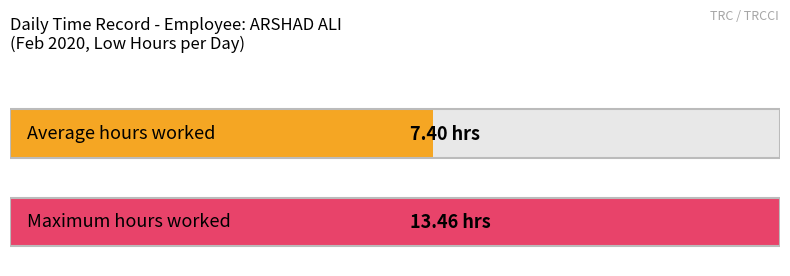

What is the average value of the Low series?

7.4